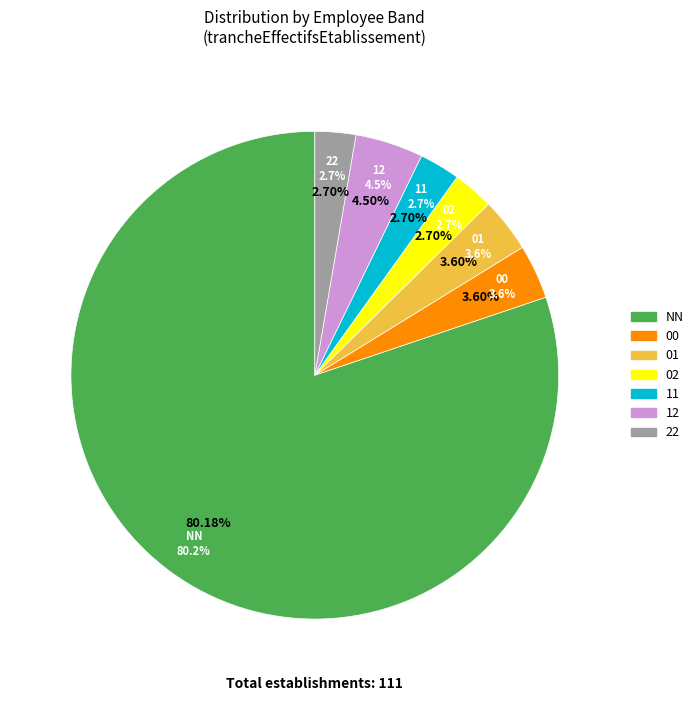

Which has a higher value, 12 or 00?

12